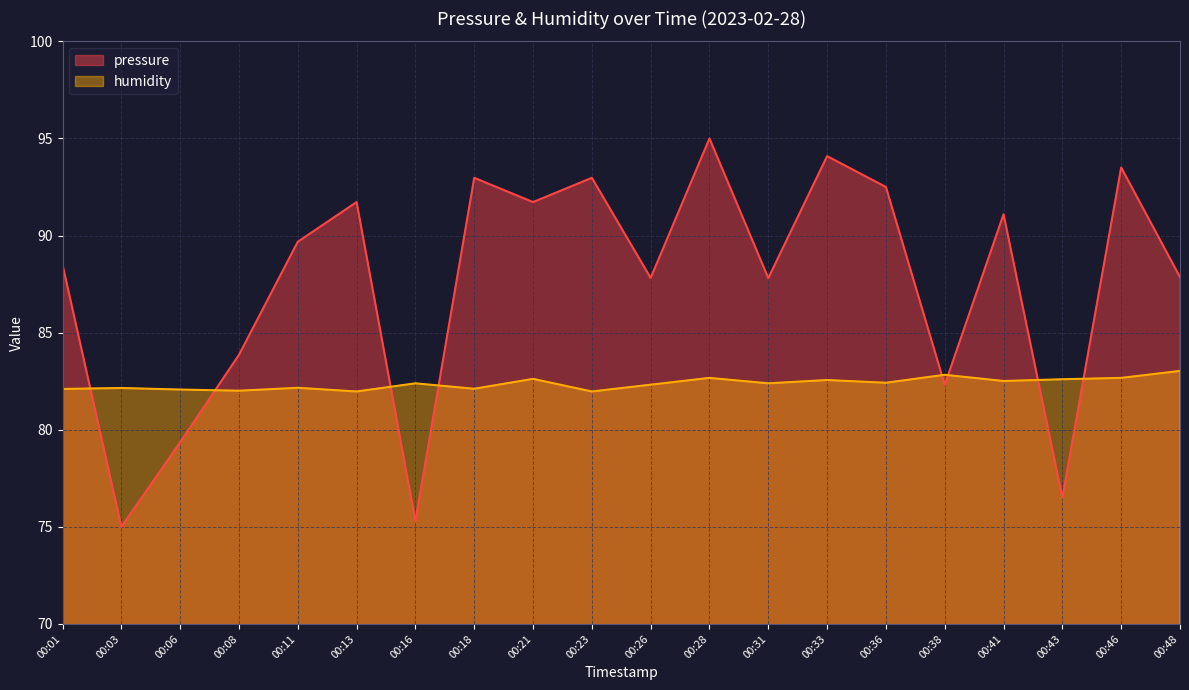

The value of humidity at 00:03 is 82.2. True or false?

True